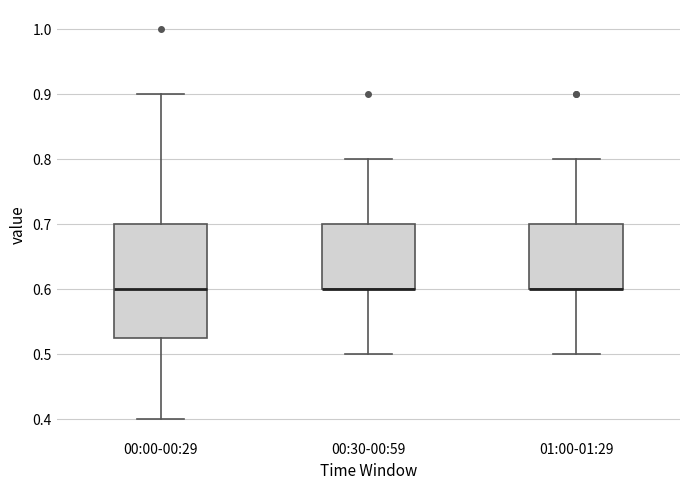

Reading left to right, transcribe this box plot: for each box, give where its median line is, the range the box spans, and where its two whiskers end, as read against the y-axis. The values are not printed on the chart, so give them approximately, as read against the axis.

00:00-00:29: median 0.60, box 0.53 to 0.70, whiskers 0.40 to 0.90
00:30-00:59: median 0.60 (drawn on the box's lower edge), box 0.60 to 0.70, whiskers 0.50 to 0.80
01:00-01:29: median 0.60 (drawn on the box's lower edge), box 0.60 to 0.70, whiskers 0.50 to 0.80